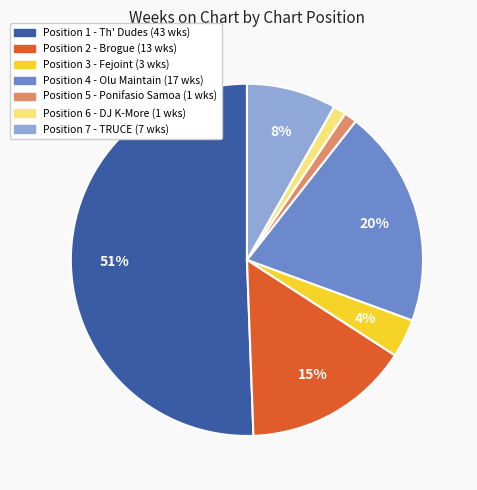

To the nearest percent, what is the average slice percentage?

14%